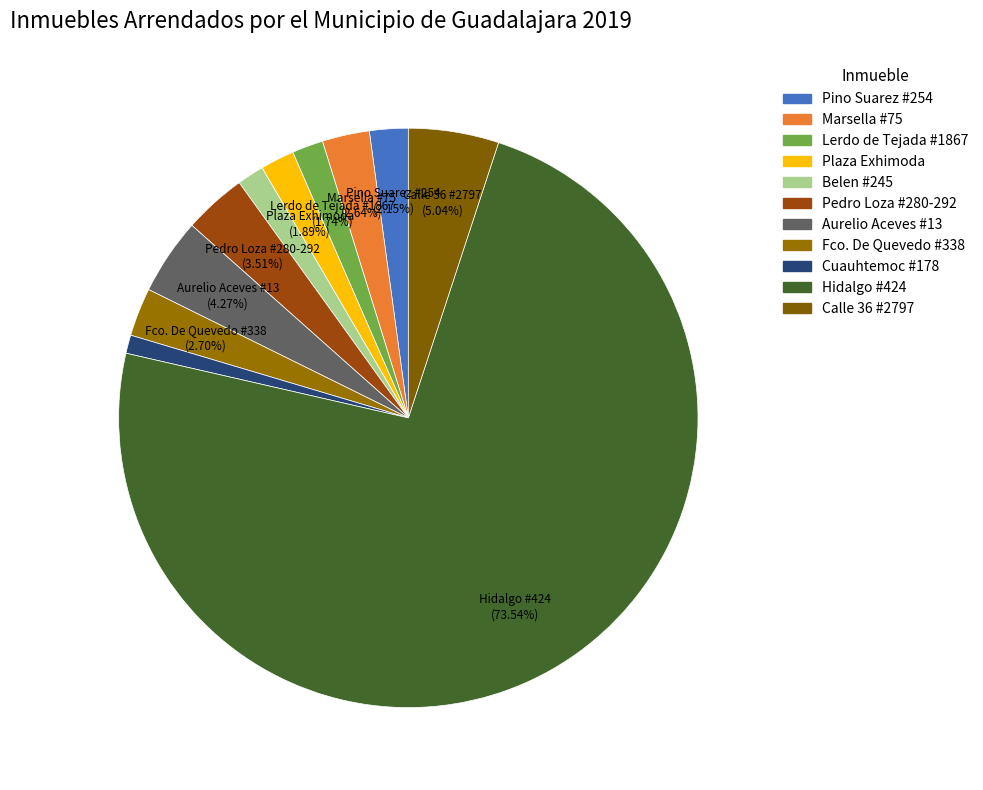

Is there any slice that represents more than half of the pie?

Yes